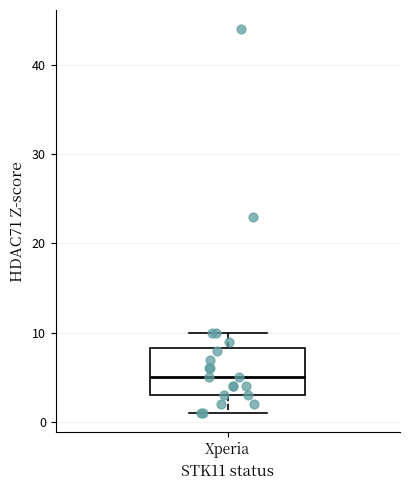

Read this box plot against the y-axis: the position of the median line, the range covered by the box, and the ends of both whiskers. The values are not printed on the chart, so give them approximately, as read against the axis.

median 5, box 3 to 8, whiskers 1 to 10